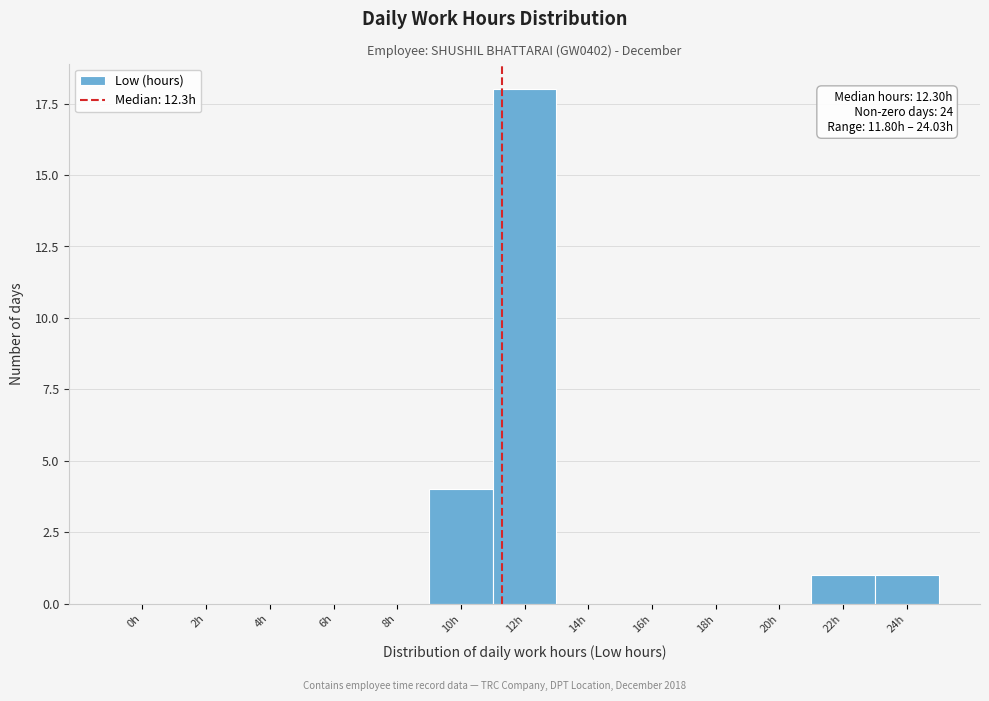

Reading left to right, what are all the values shown in this chart?

0h=0	2h=0	4h=0	6h=0	8h=0	10h=4	12h=18	14h=0	16h=0	18h=0	20h=0	22h=1	24h=1